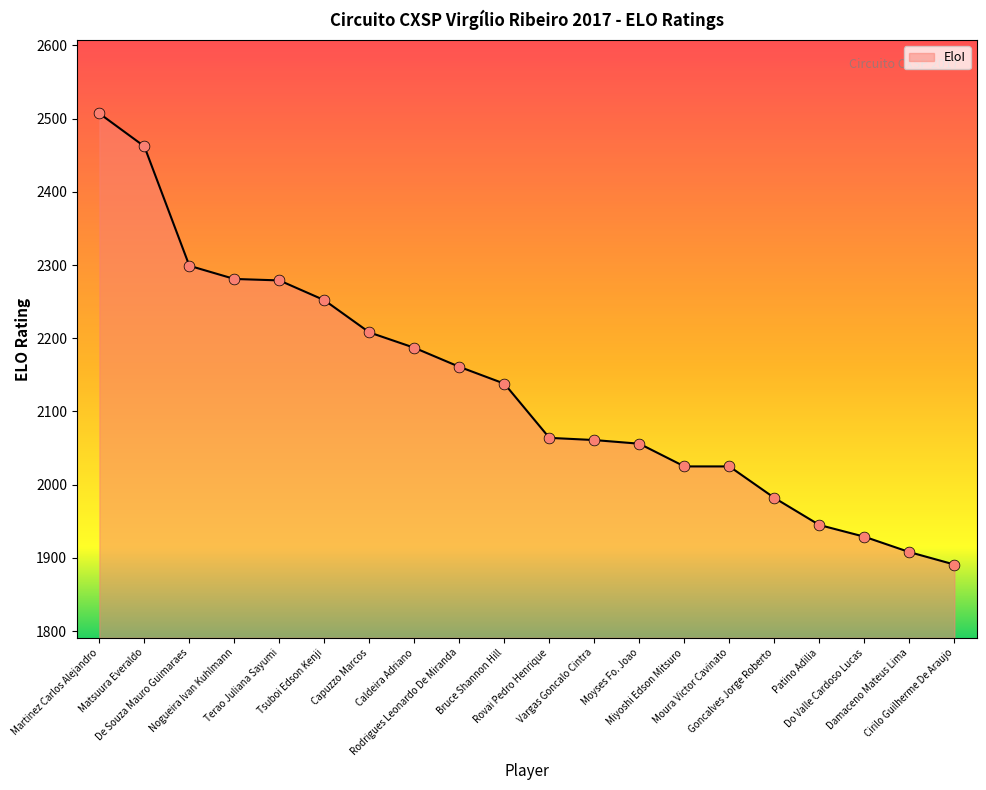

What is the change in value from Nogueira Ivan Kuhlmann to Moura Victor Cavinato?

-256